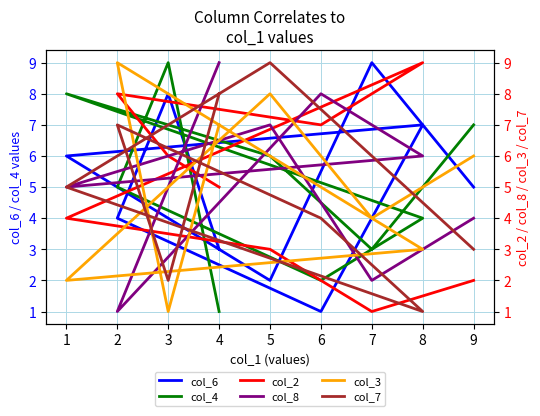

Does the chart display data point markers on the line(s)?

No